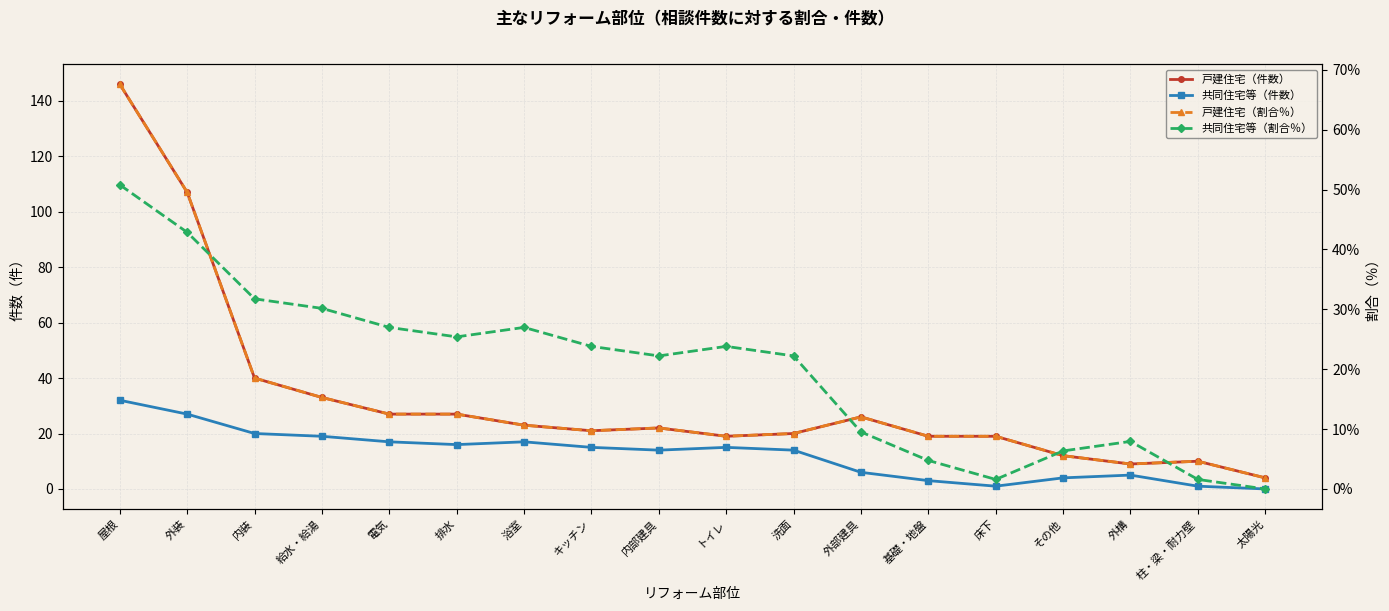

True or false: 共同住宅等（割合％） has more than 0 points higher than both neighbors.

True